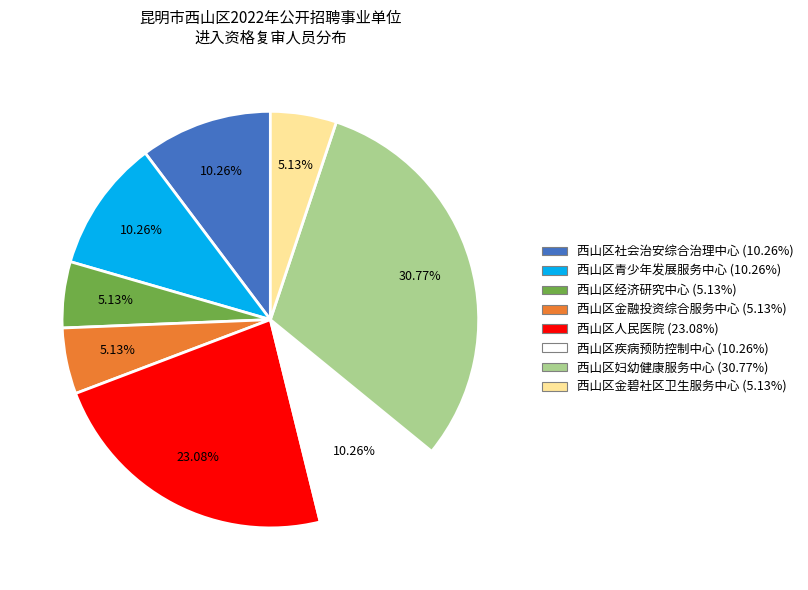

Which slice is the largest?

西山区妇幼健康服务中心